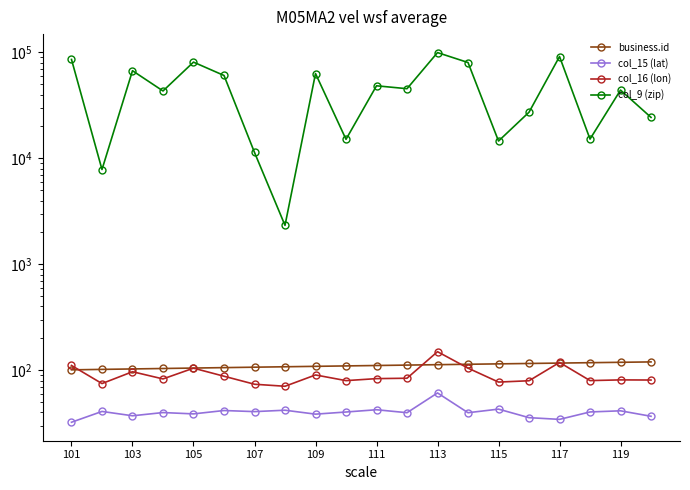

The business.id series shows 44.5 at 15. True or false?

False